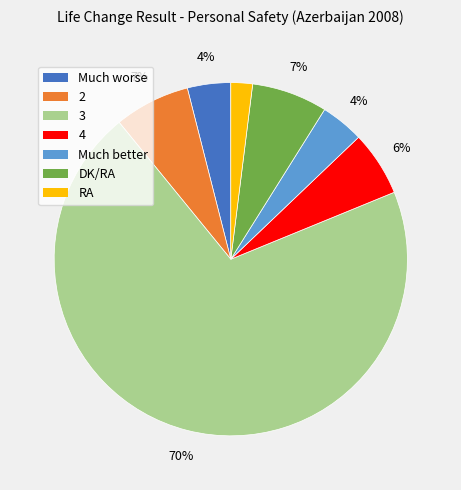

Which has a higher value, 4 or 3?

3